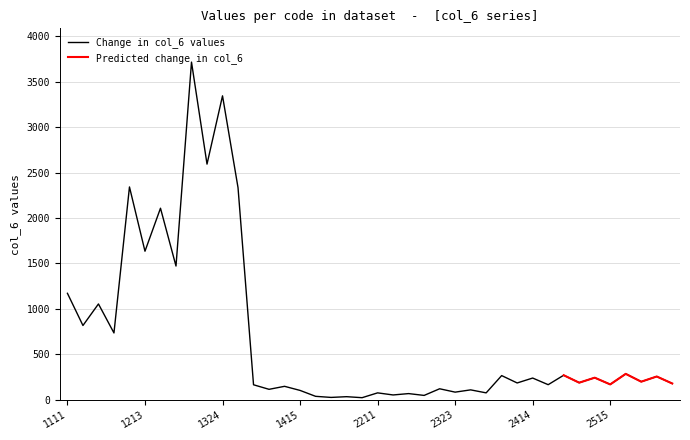

Which label corresponds to the smallest value in the chart?

2115